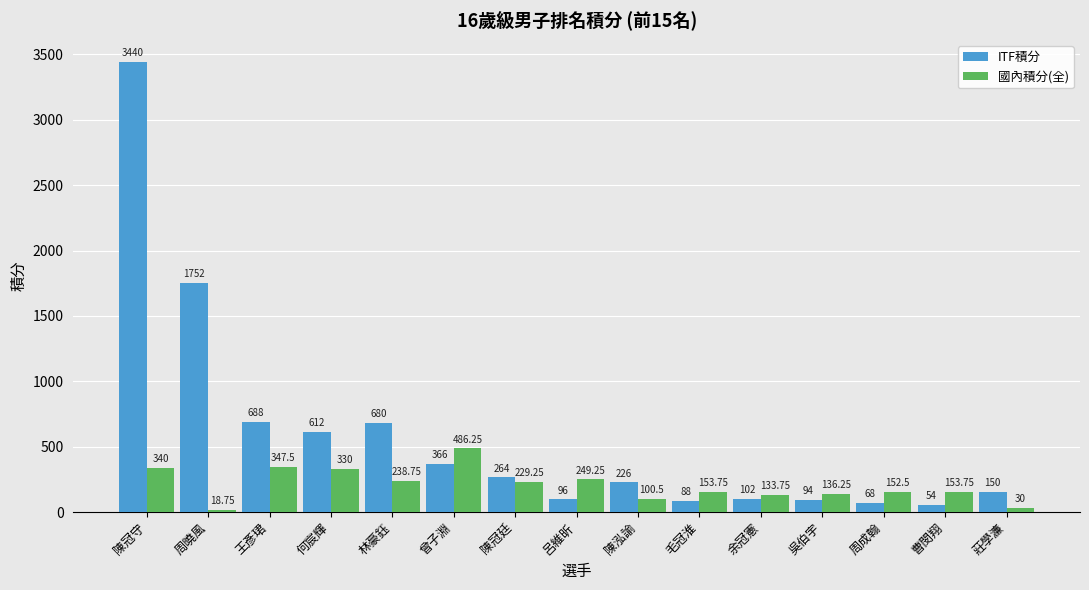

At which label does ITF積分 reach its peak?

陳冠守